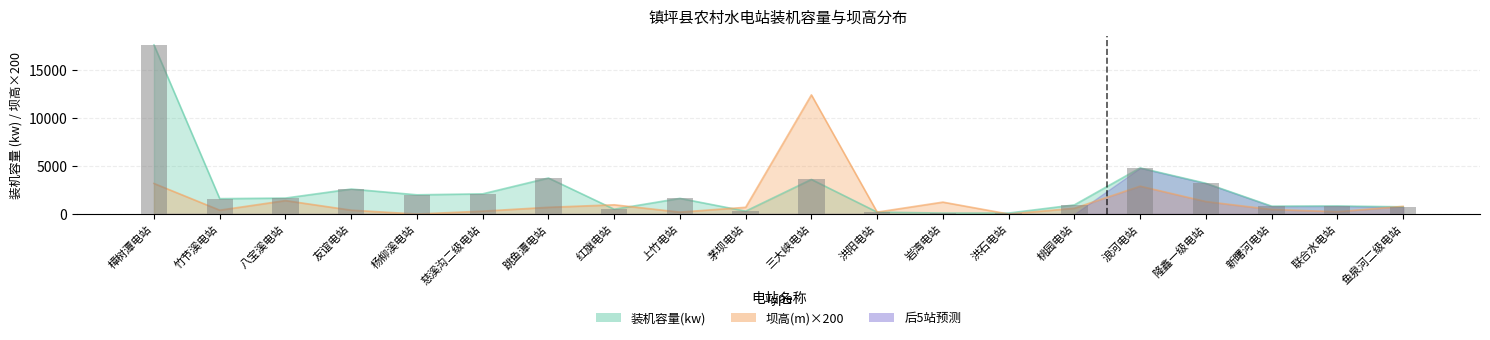

The 坝高(m) series shows 1300 at 隆鑫一级电站. True or false?

True